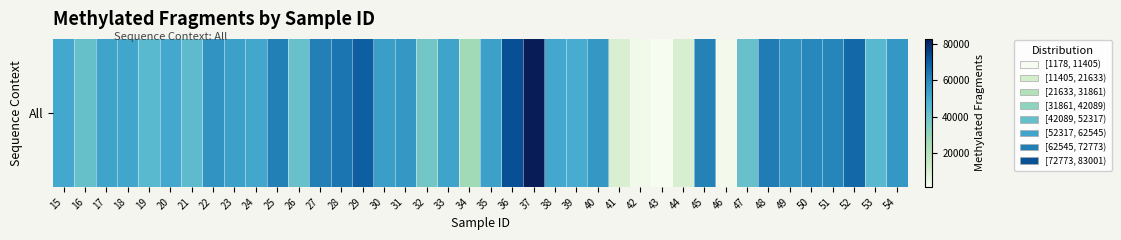

List the labels in order of value, smallest first.

43, 46, 42, 41, 44, 34, 32, 26, 47, 16, 21, 19, 53, 39, 20, 38, 15, 24, 18, 17, 33, 35, 23, 30, 54, 40, 31, 22, 49, 50, 51, 45, 25, 27, 48, 28, 52, 29, 36, 37